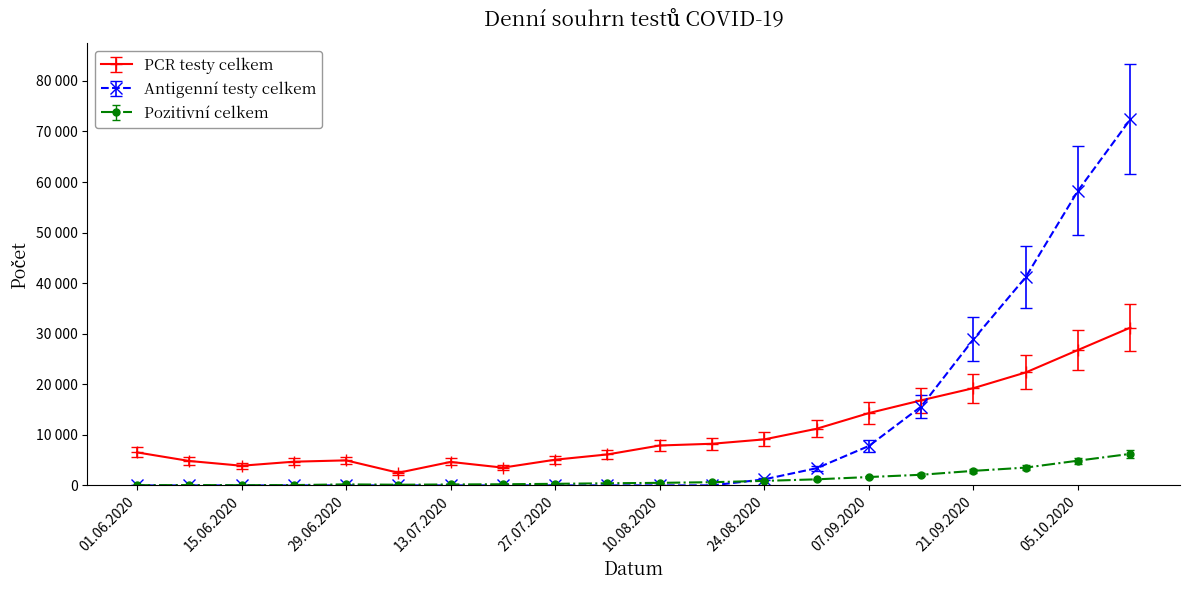

Rank the series by their maximum value, from lowest to highest.

Pozitivní celkem, PCR testy celkem, Antigenní testy celkem